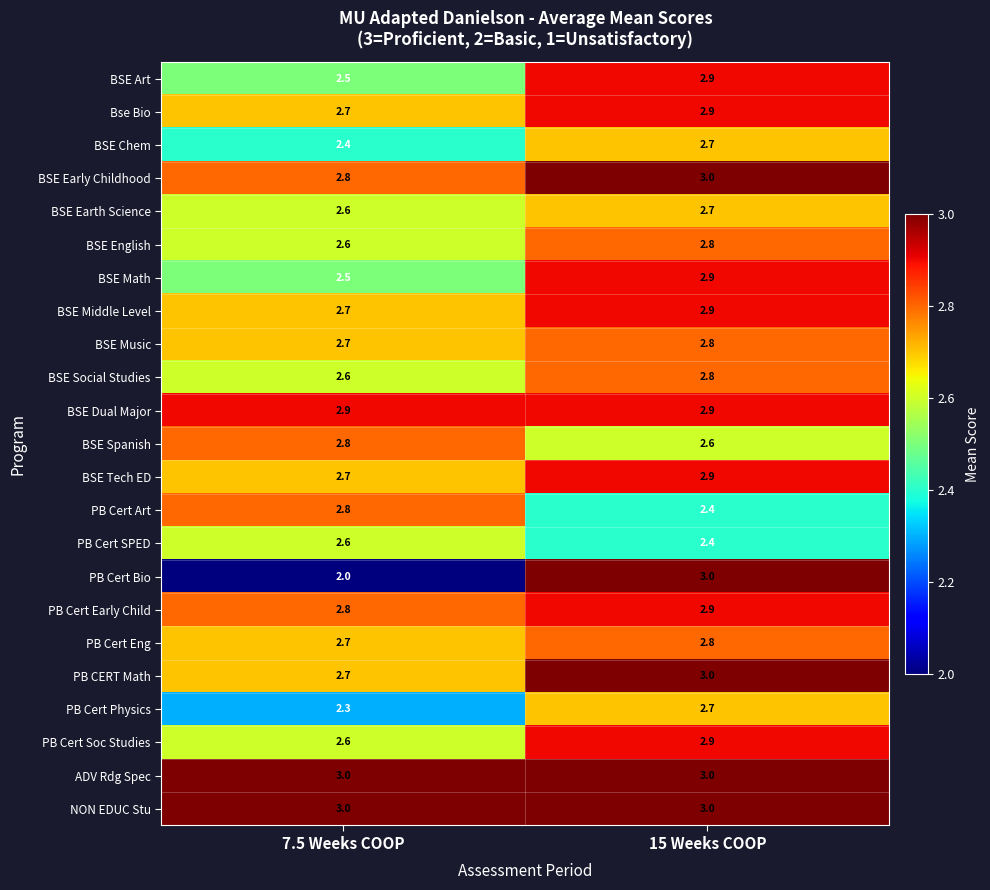

True or false: ADV Rdg Spec has a value of 3.0 at 15 Weeks COOP.

True